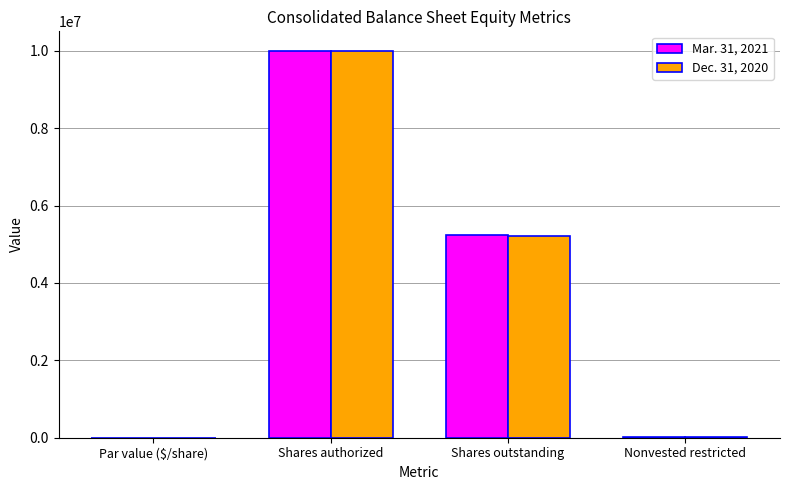

Which series changed the most between Shares authorized and Shares outstanding?

Dec. 31, 2020